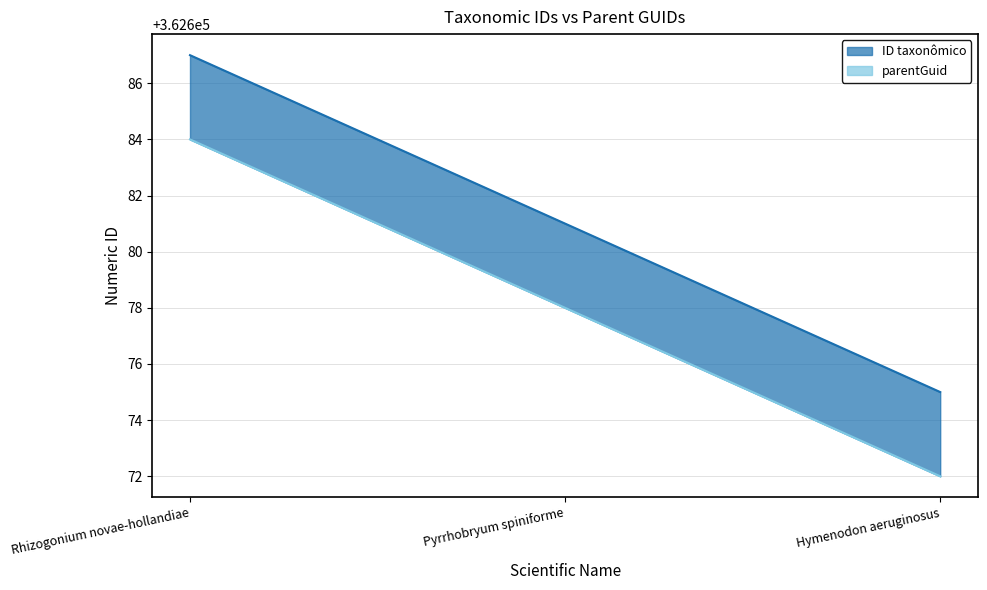

What is the label of the 2nd point from the right?

Pyrrhobryum spiniforme